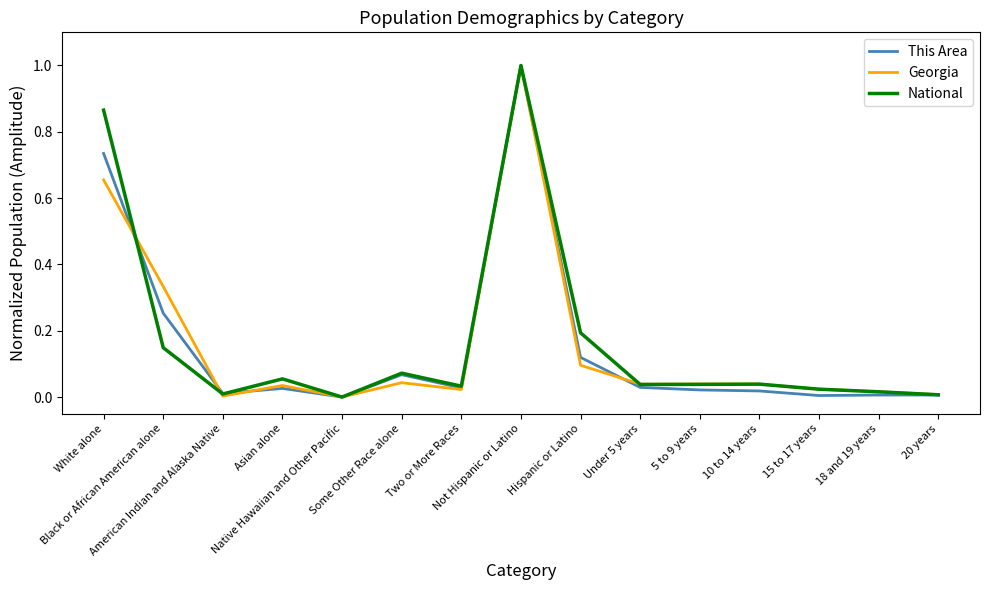

Which series has the largest total across all categories?

National